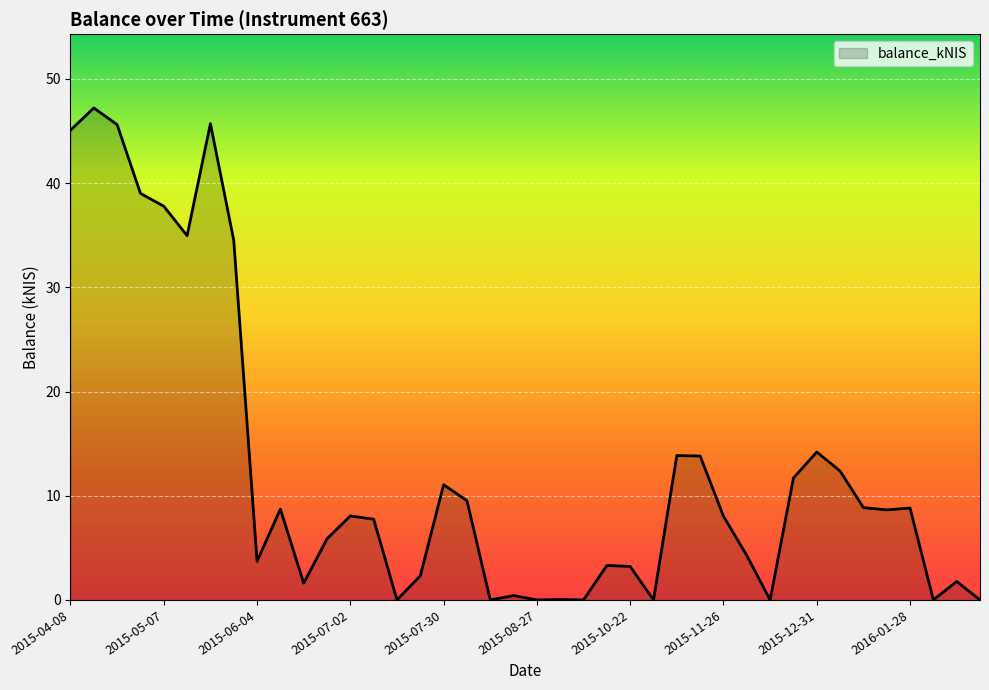

What is the maximum value shown in the chart?

47.2